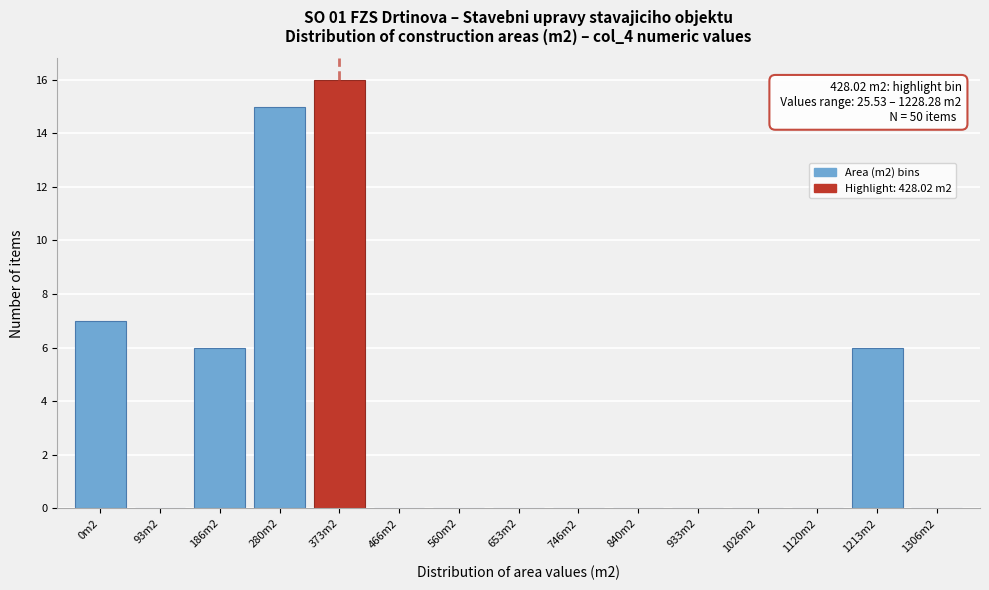

Reading left to right, what are all the values shown in this chart?

0m2=7	93m2=0	186m2=6	280m2=15	373m2=16	466m2=0	560m2=0	653m2=0	746m2=0	840m2=0	933m2=0	1026m2=0	1120m2=0	1213m2=6	1306m2=0